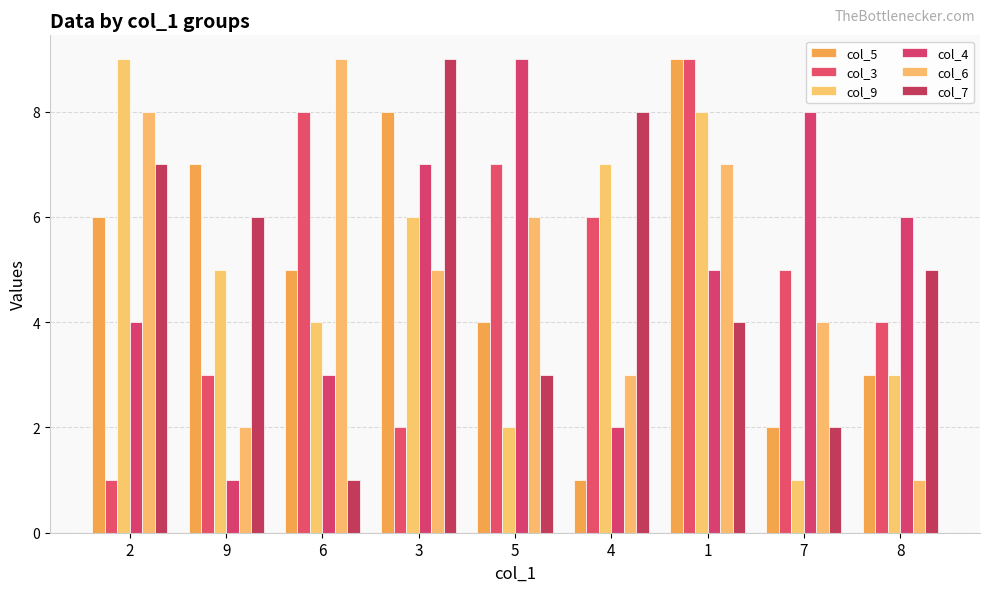

What is the label of the 2nd bar from the left?

9